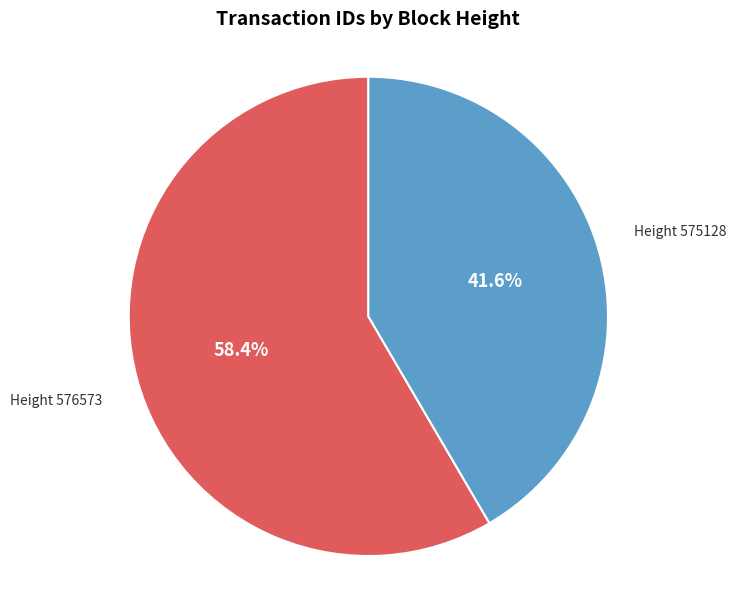

Which slice is the smallest?

Height 575128